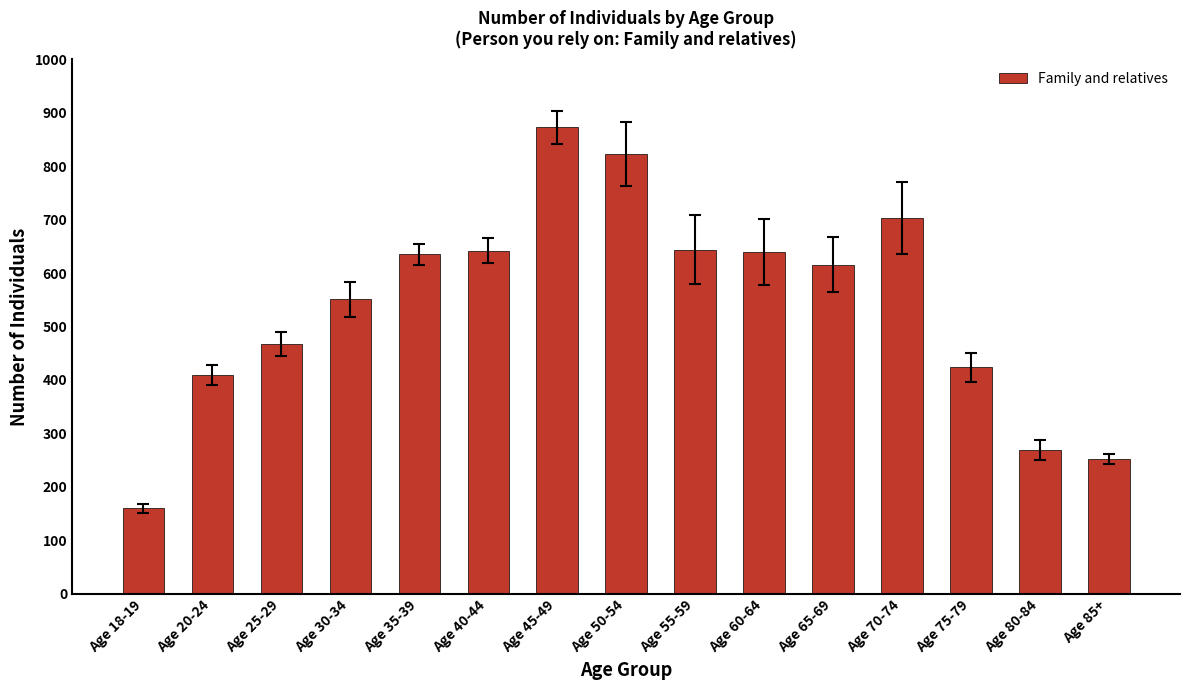

At which label is the value closest to 516?

Age 30-34